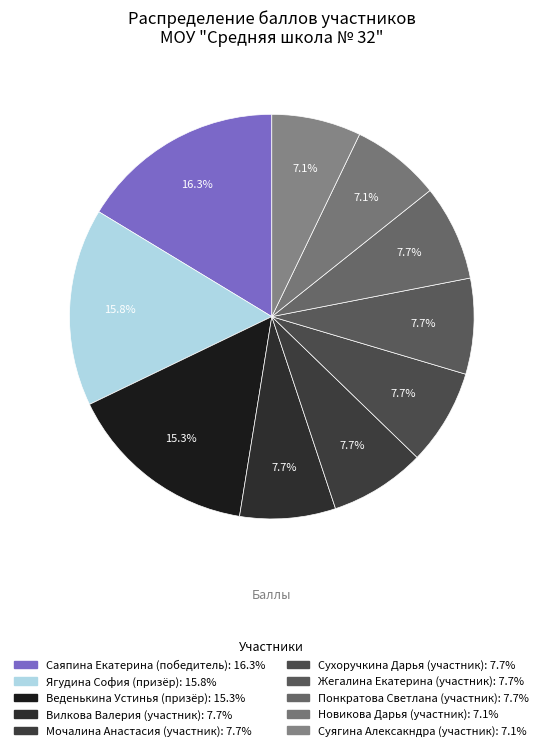

How many segments does this pie chart have?

10